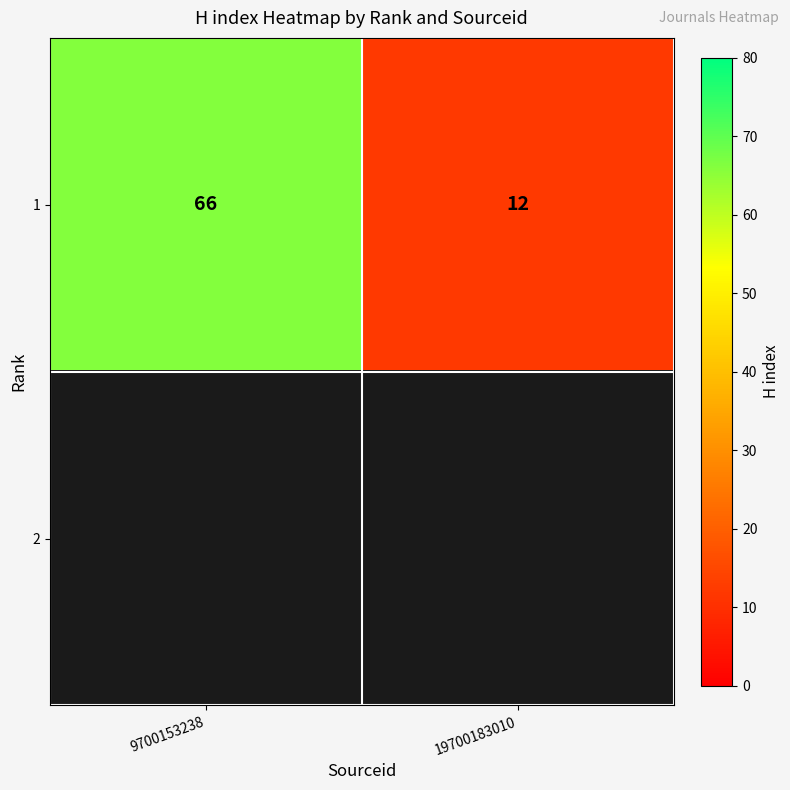

Which has a higher value, 9700153238 or 19700183010?

9700153238